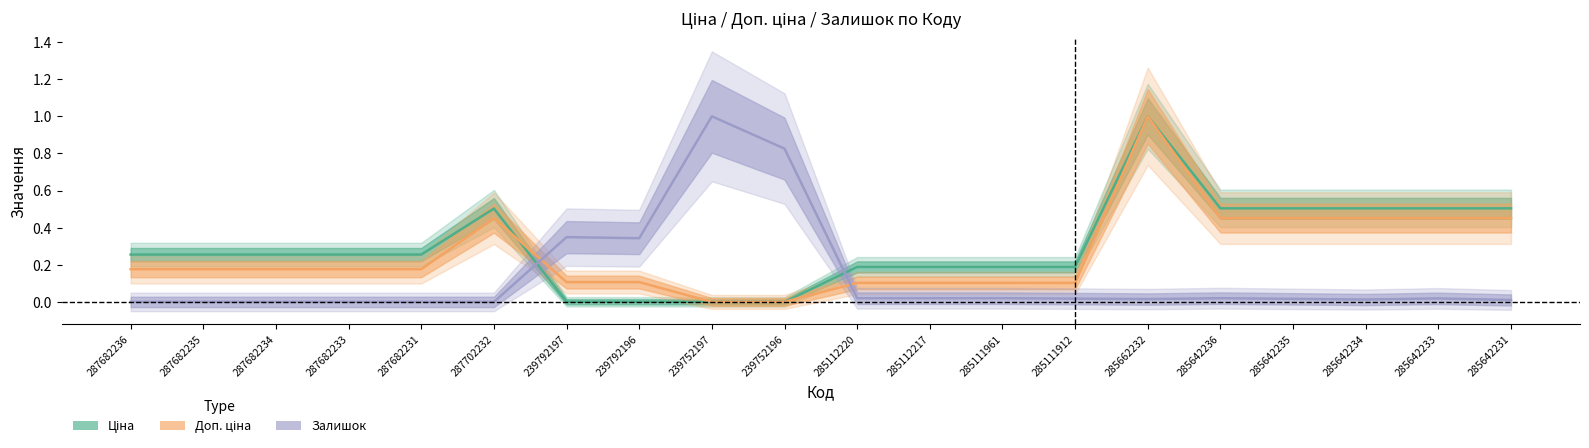

Reading left to right, what are all the values shown in this chart?

Ціна: 0.3	0.3	0.3	0.3	0.3	0.5	0.0	0.0	0.0	0.0	0.2	0.2	0.2	0.2	1.0	0.5	0.5	0.5	0.5	0.5
Доп. ціна: 0.2	0.2	0.2	0.2	0.2	0.5	0.1	0.1	0.0	0.0	0.1	0.1	0.1	0.1	1.0	0.5	0.5	0.5	0.5	0.5
Залишок: 0.0	0.0	0.0	0.0	0.0	0.0	0.3	0.3	1.0	0.8	0.0	0.0	0.0	0.0	0.0	0.0	0.0	0.0	0.0	0.0